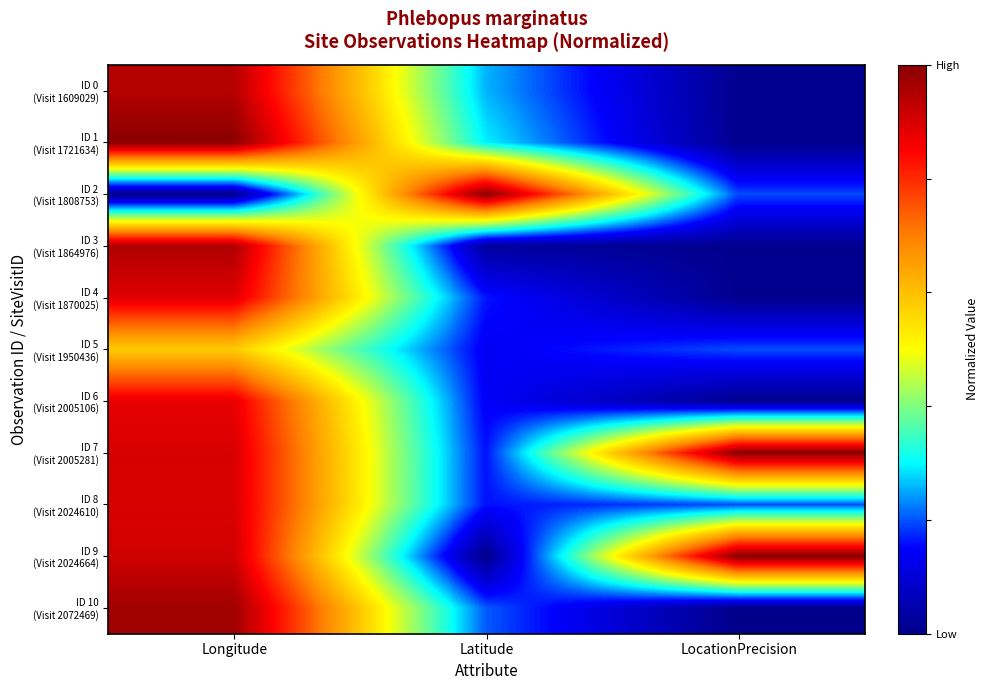

What is the total value across all series at LocationPrecision?

2.6